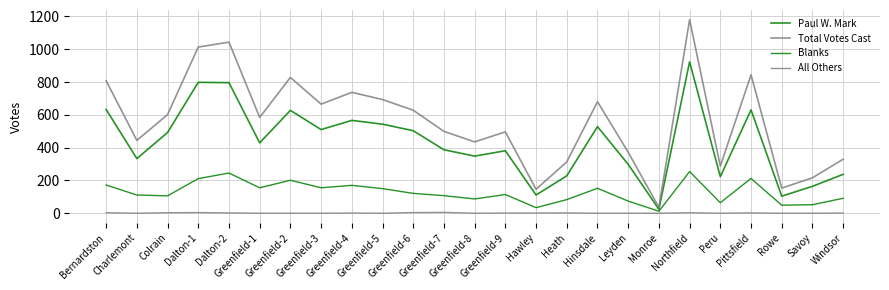

Is it true that Total Votes Cast equals 1250 at Bernardston?

False